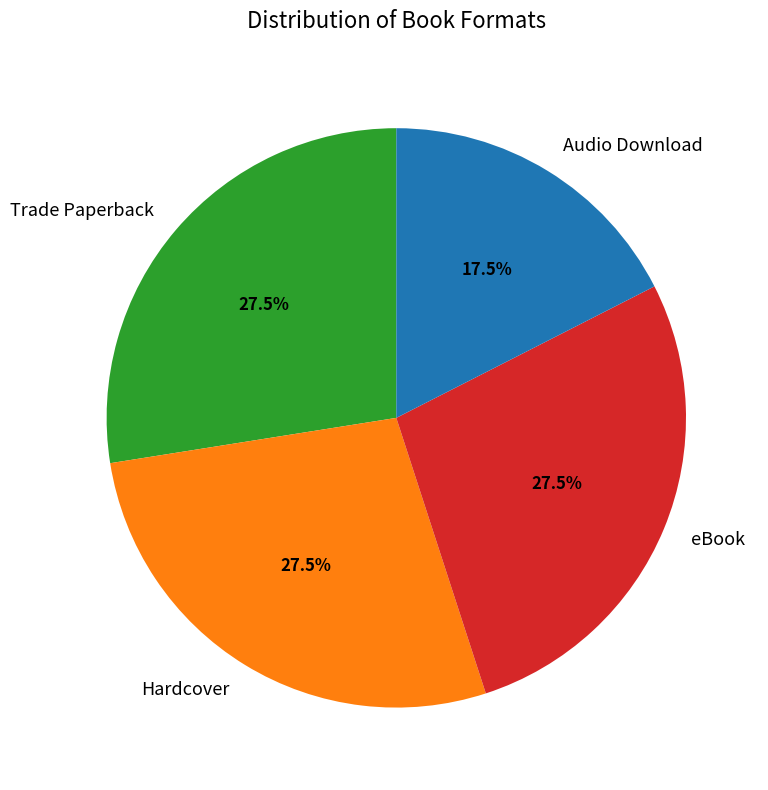

Is there any slice that represents more than half of the pie?

No